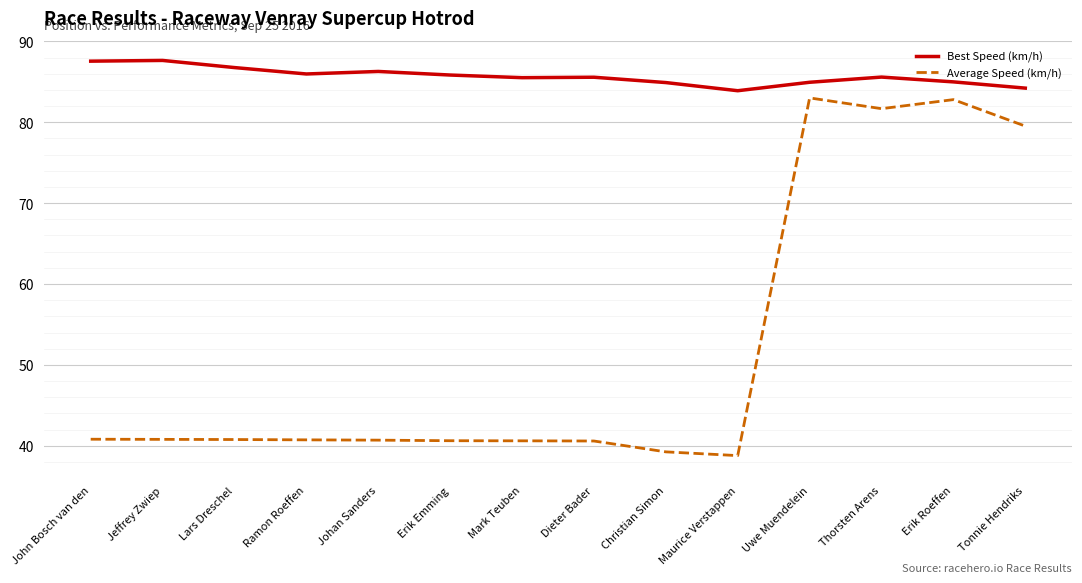

The value of Best Speed (km/h) at Thorsten Arens is 115.8. True or false?

False